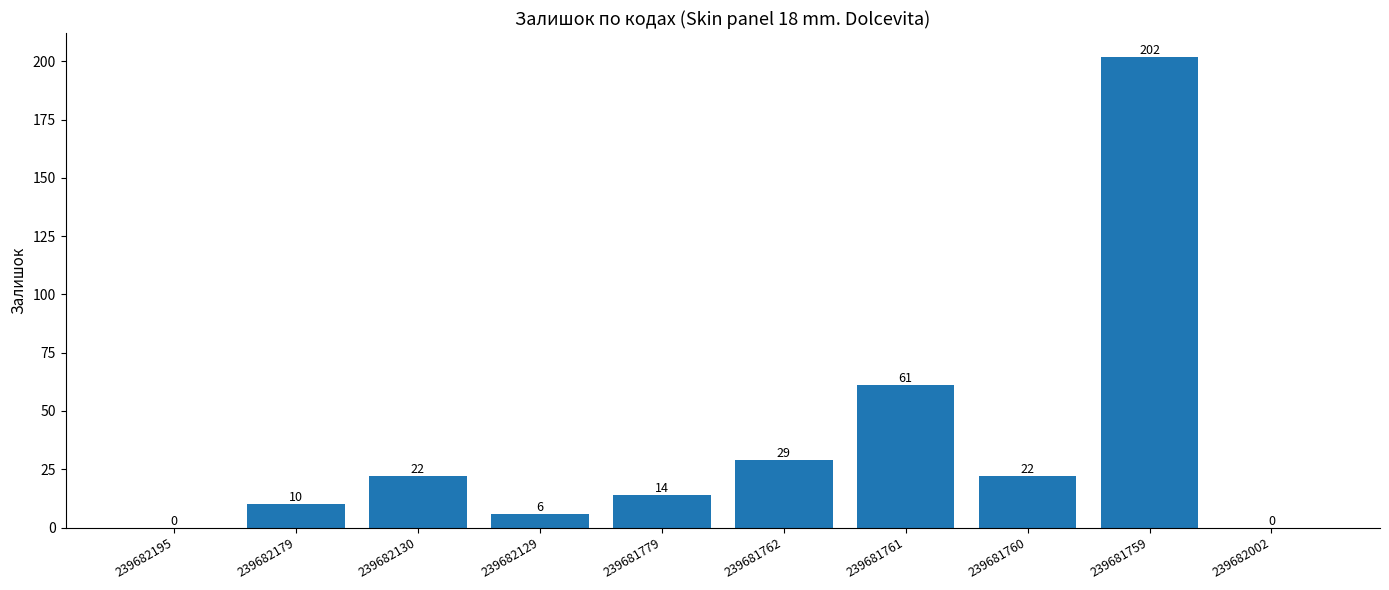

Read the value at 239681759.

202